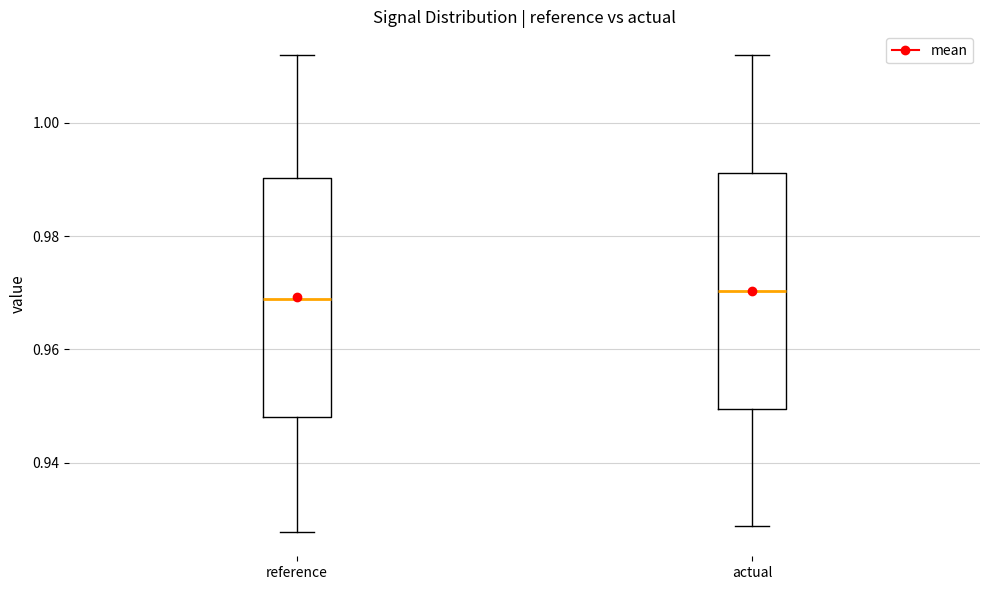

Where is the lower edge of the box for reference on the y-axis? The values are not printed on the chart, so give them approximately, as read against the axis.

0.948